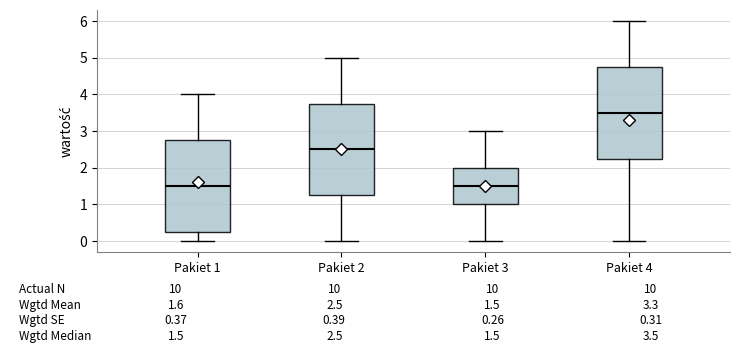

Which box's median line is the highest?

Pakiet 4